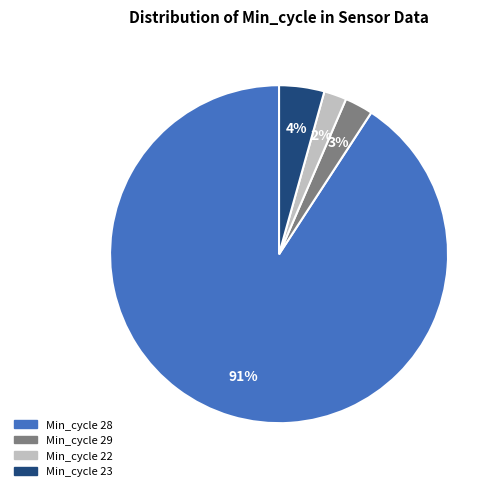

Is it true that Min_cycle 22 is 12% of the pie?

False